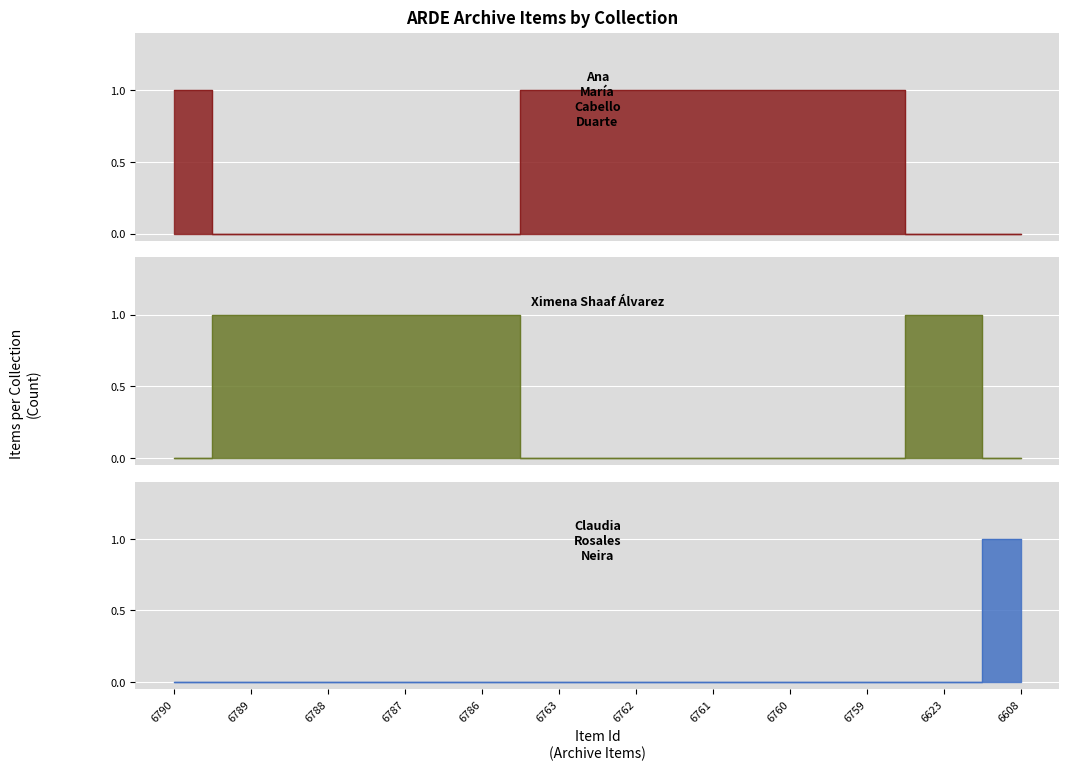

Read the Ximena Shaaf Álvarez value at 6786.

1